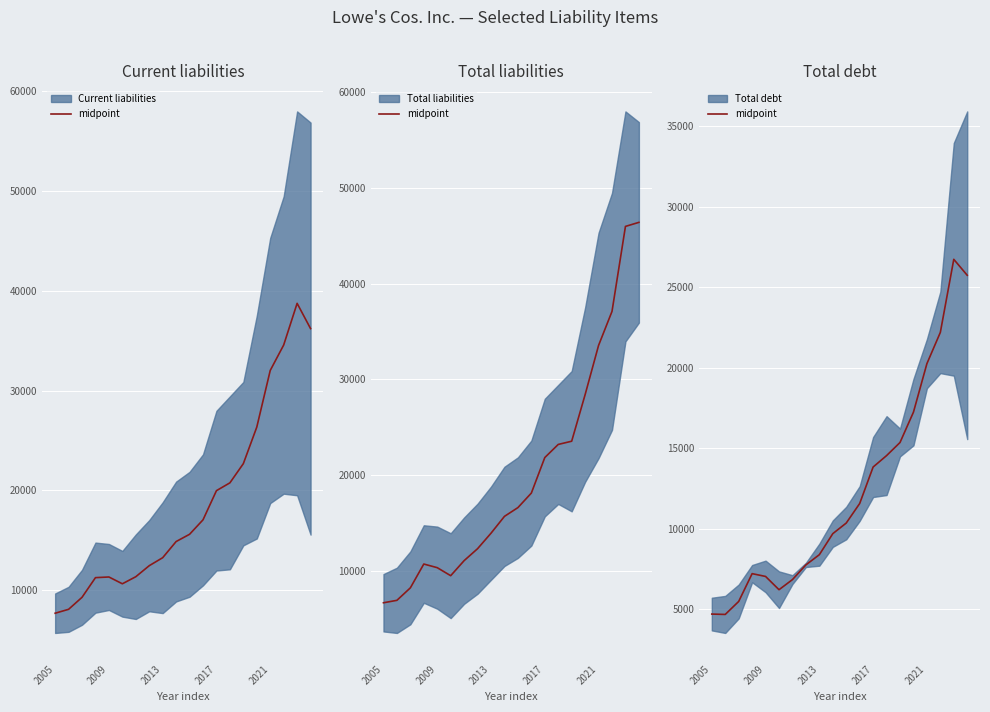

How many data points are less than 10357?

10